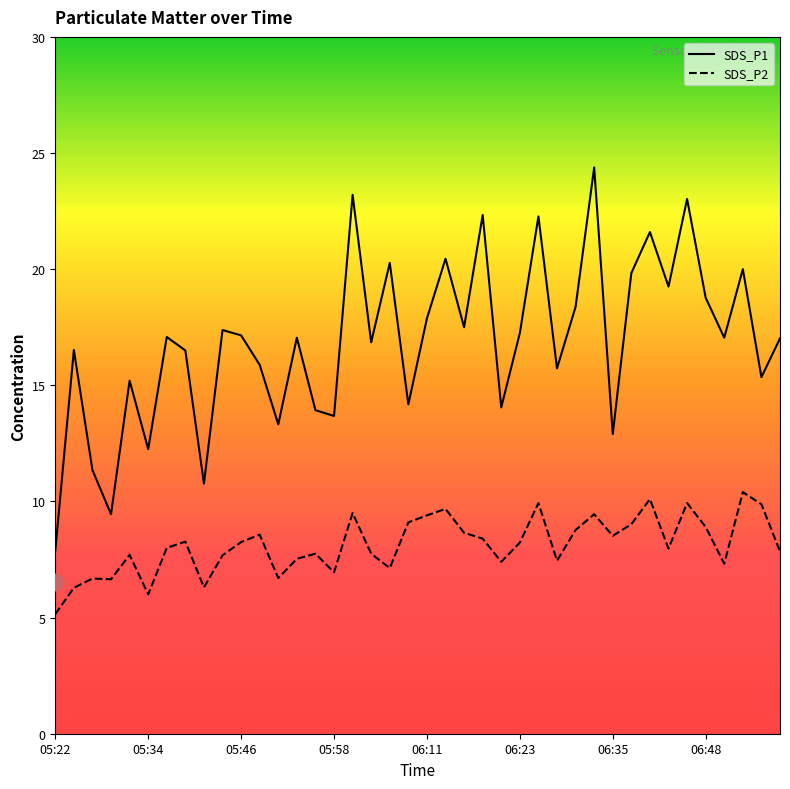

What position from the left is 05:22?

1